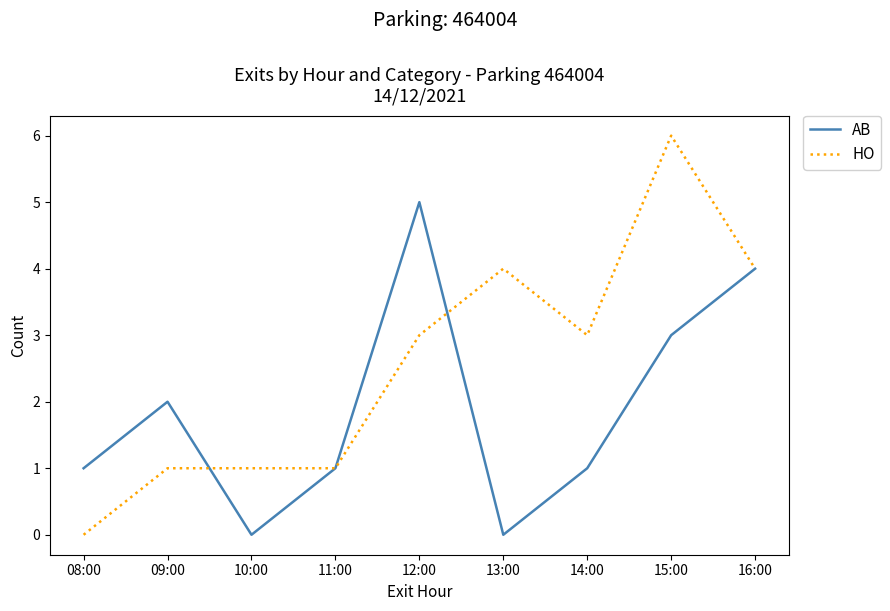

Count the AB values in the range 1 to 3.

5